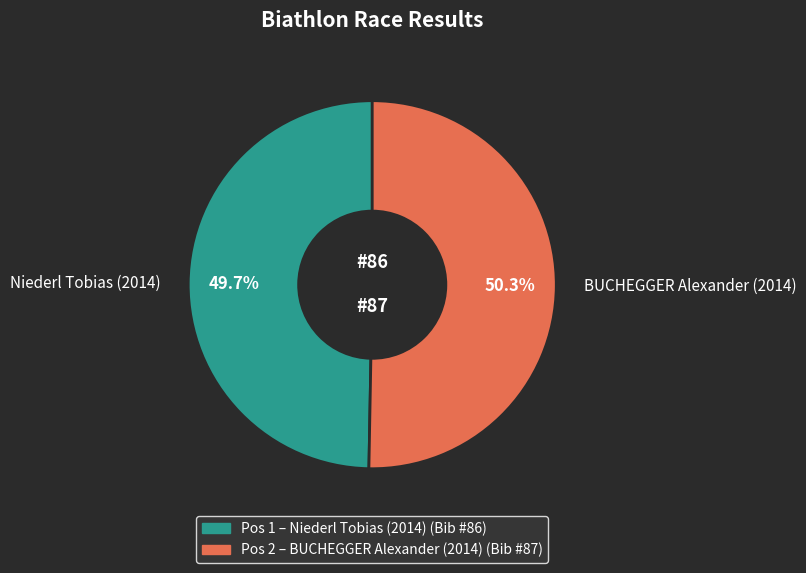

Does any single category account for the majority?

Yes